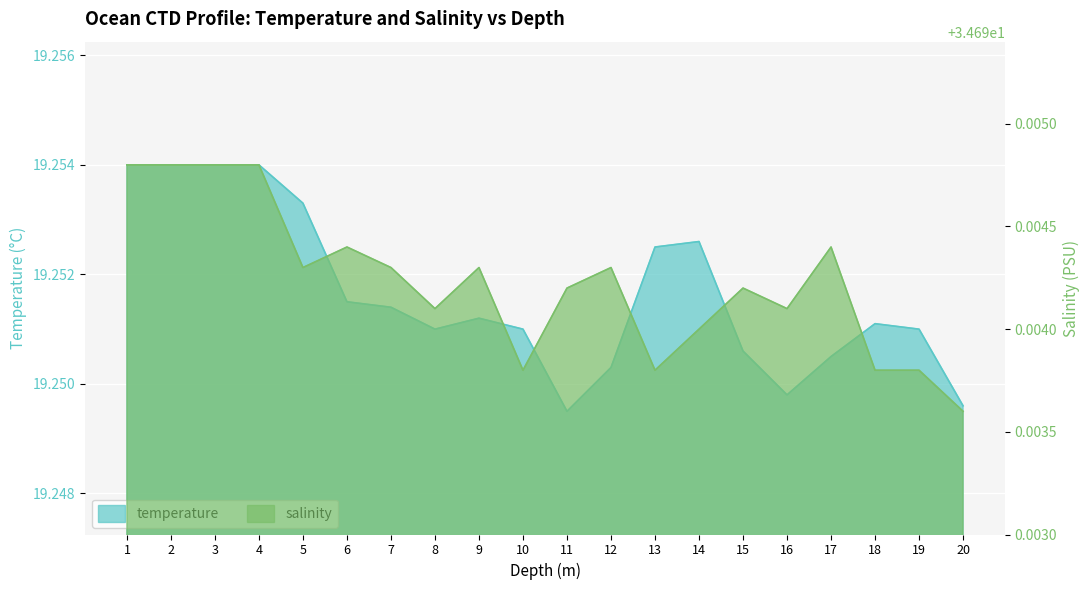

True or false: salinity and temperature cross at least once.

False